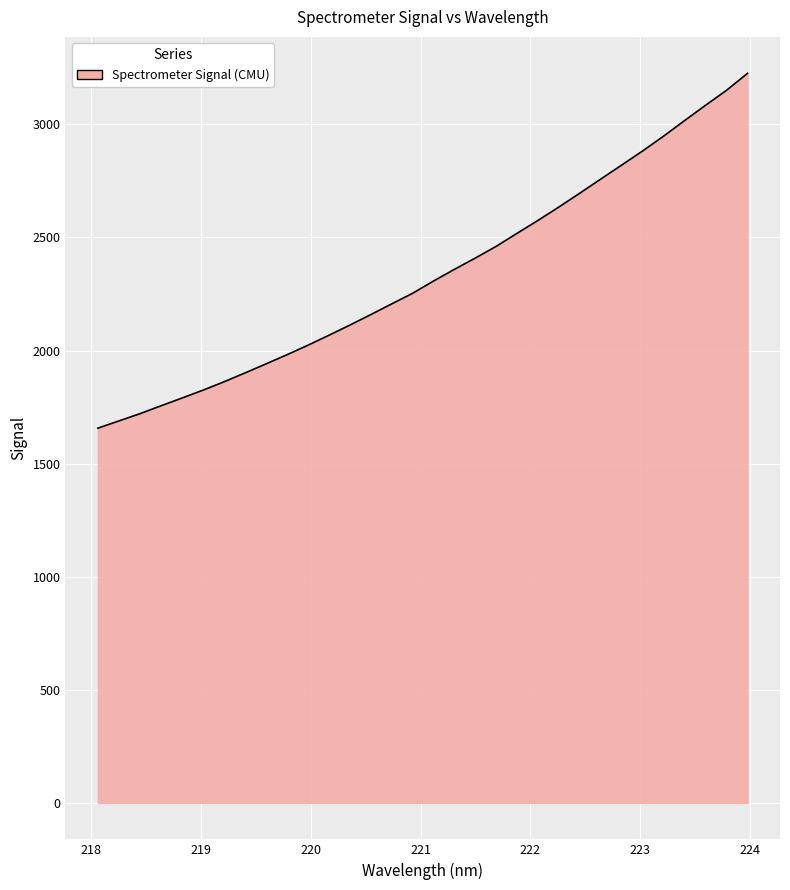

What is the greatest value displayed?

3225.6